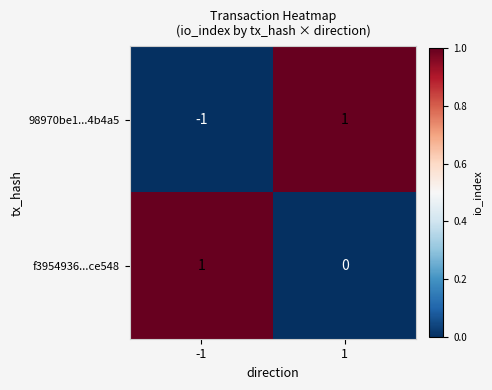

How many distinct data groups are displayed?

2